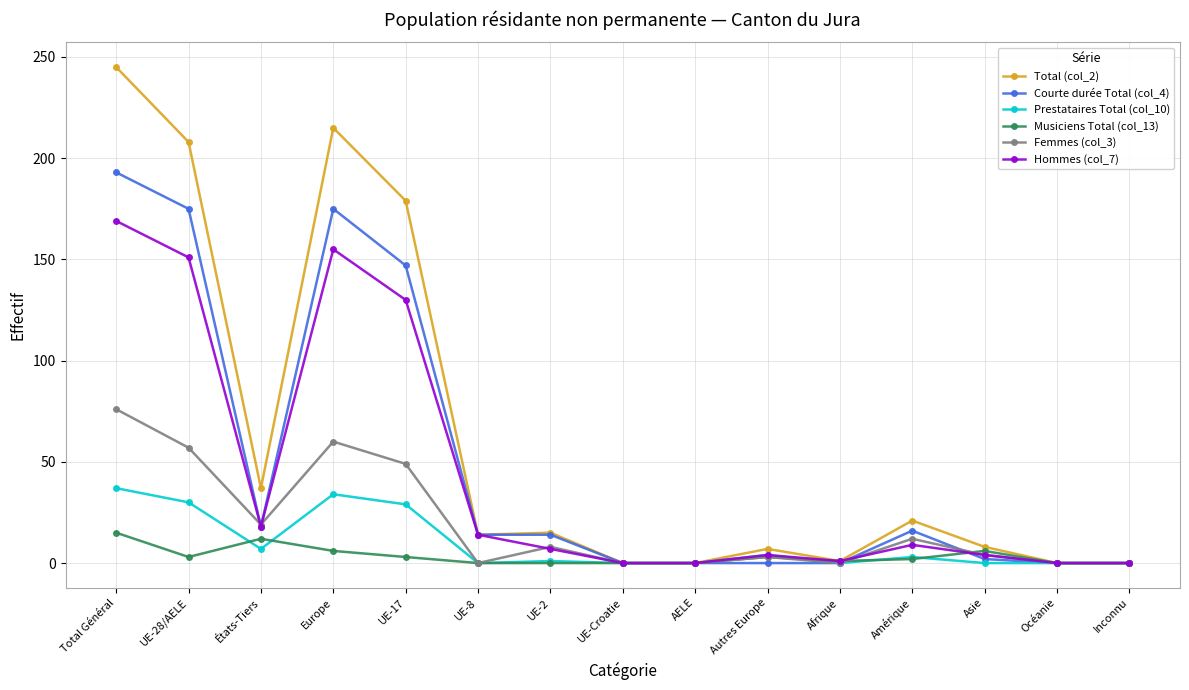

Is this an area chart (filled region under the line)?

No